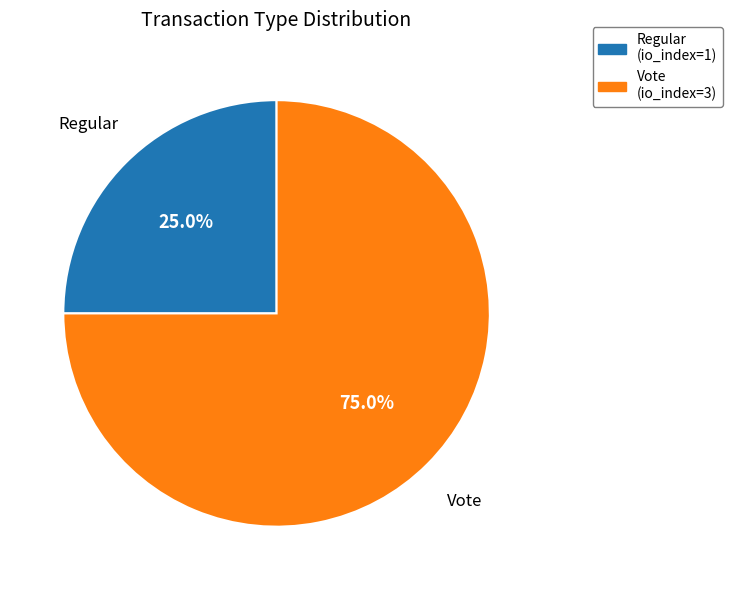

To the nearest percent, what portion does Regular represent?

25%